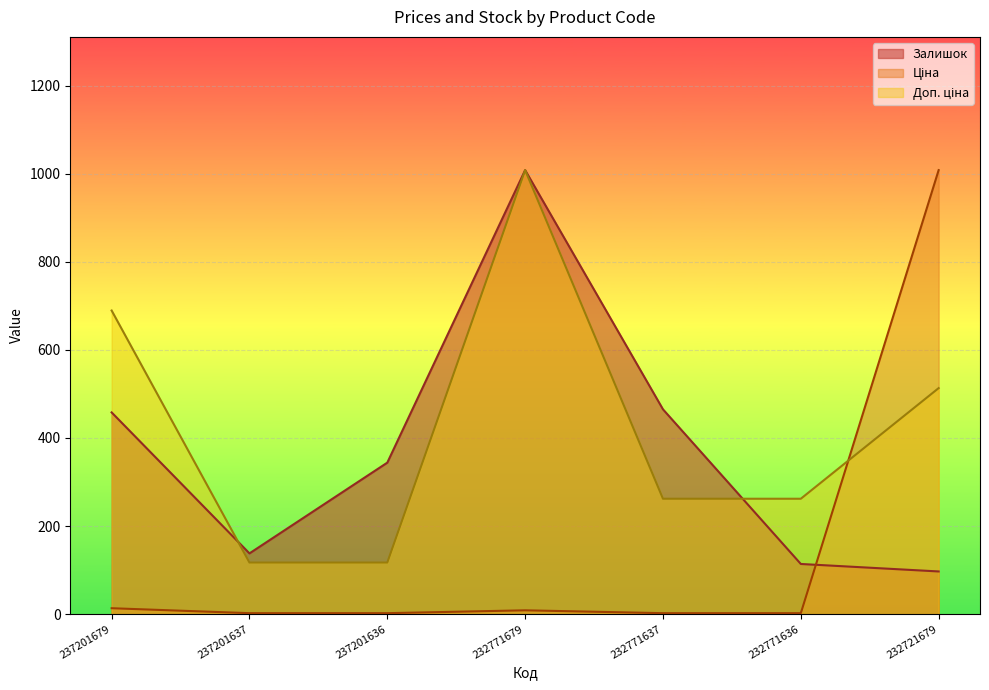

Rank the series by their maximum value, from highest to lowest.

Залишок, Ціна, Доп. ціна